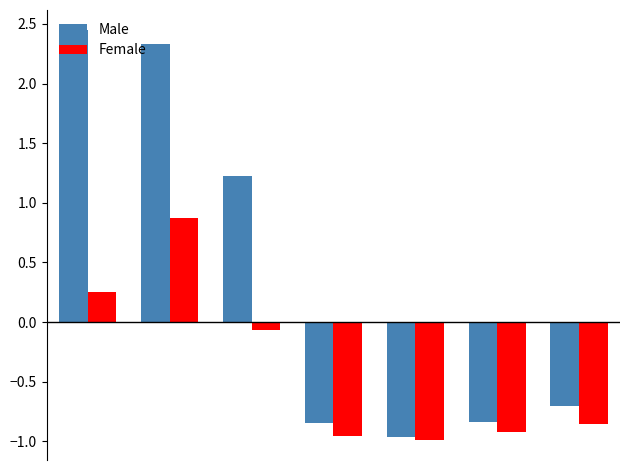

What is the difference between the maximum and minimum values in the Female series?

1.9